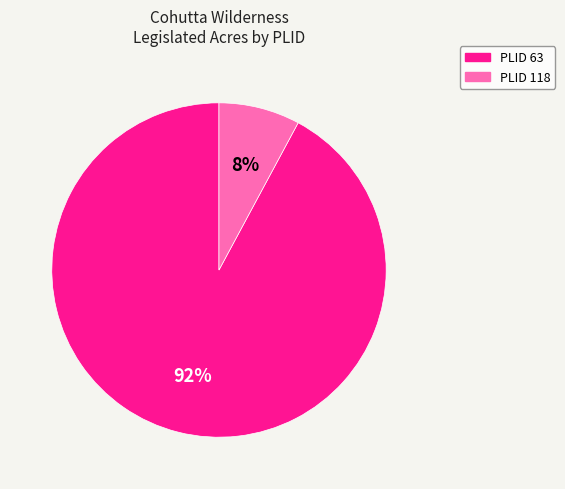

Does any single category account for the majority?

Yes